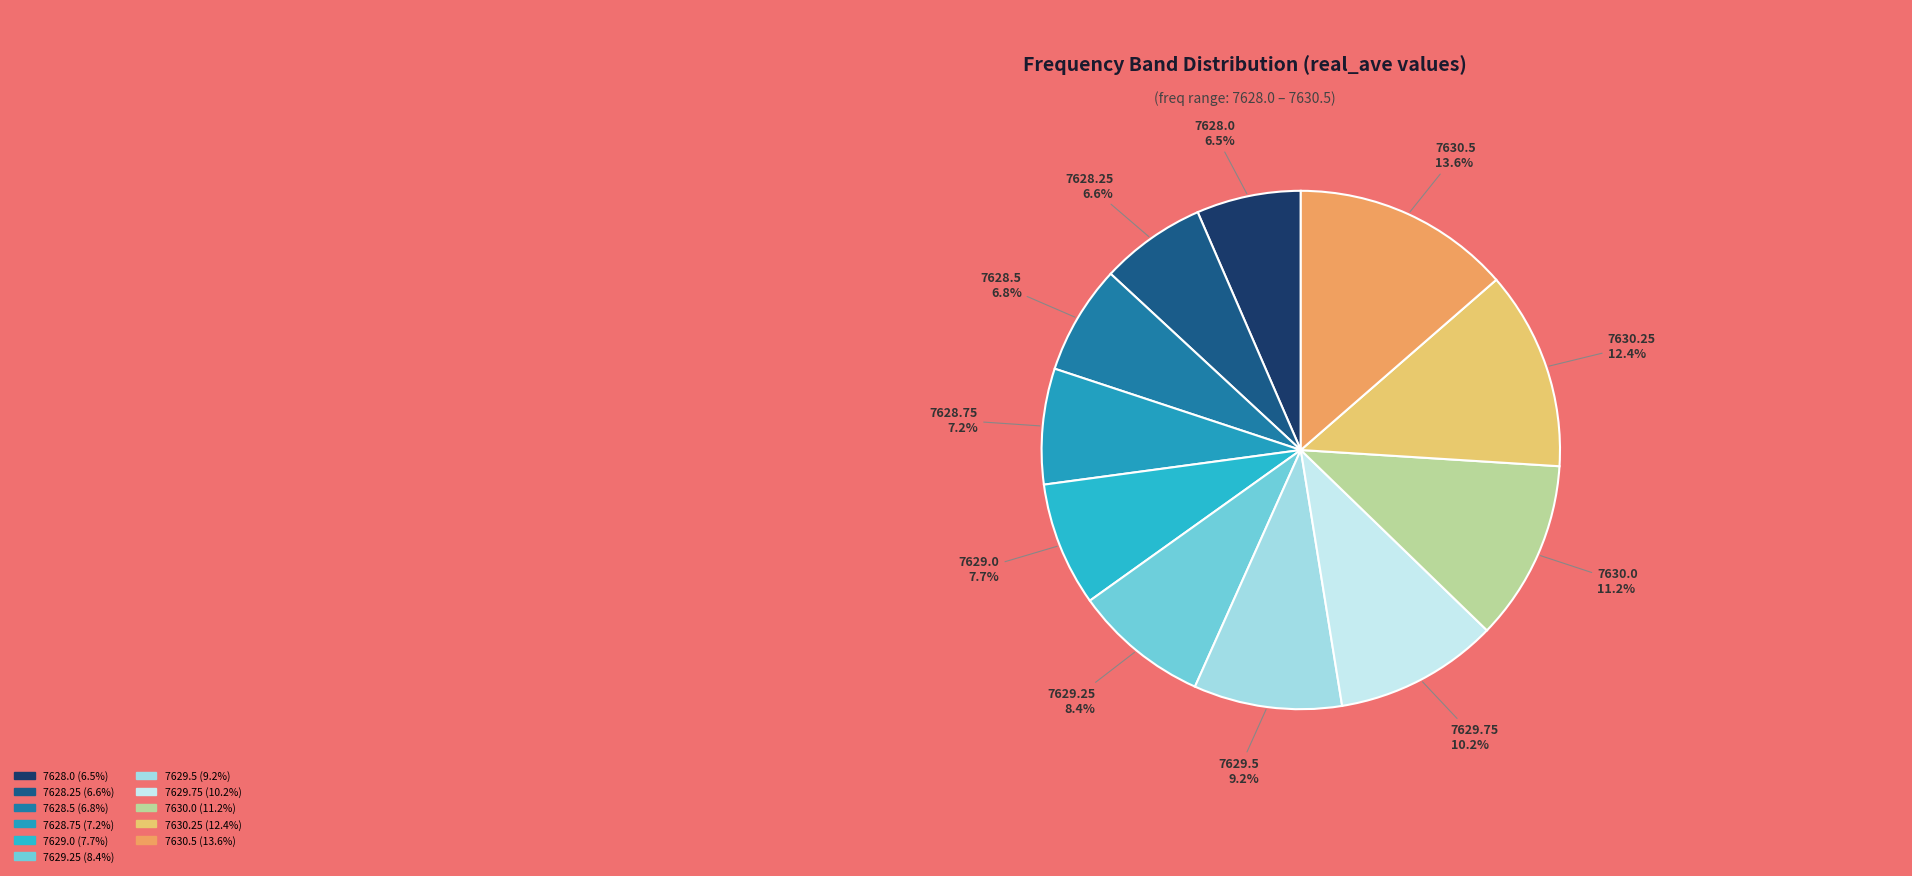

Combined, do 7629.5 and 7630.25 account for over 50%?

No